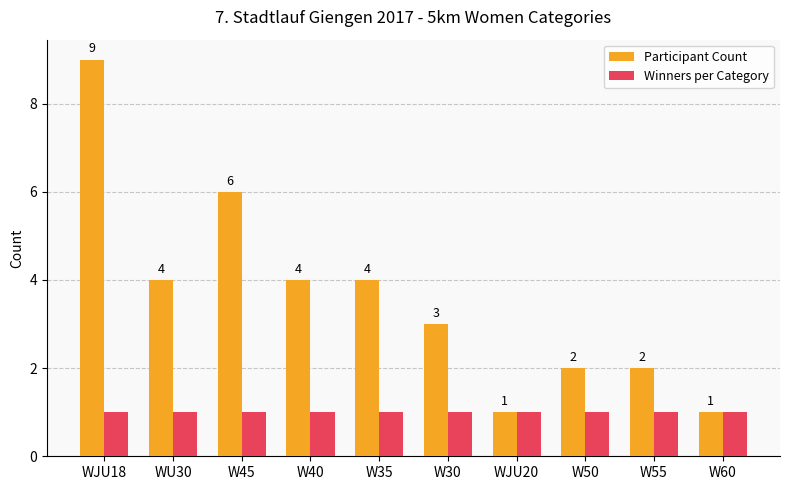

What position from the right is W60?

1